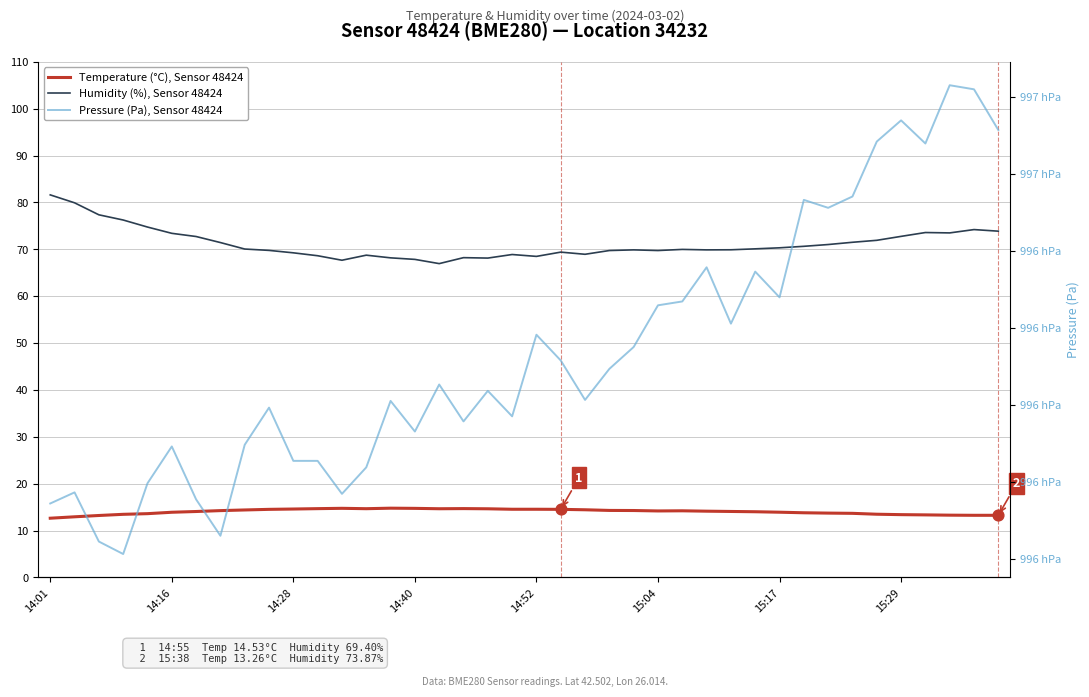

Which series contains the lowest Y value?

Temperature (°C), Sensor 48424